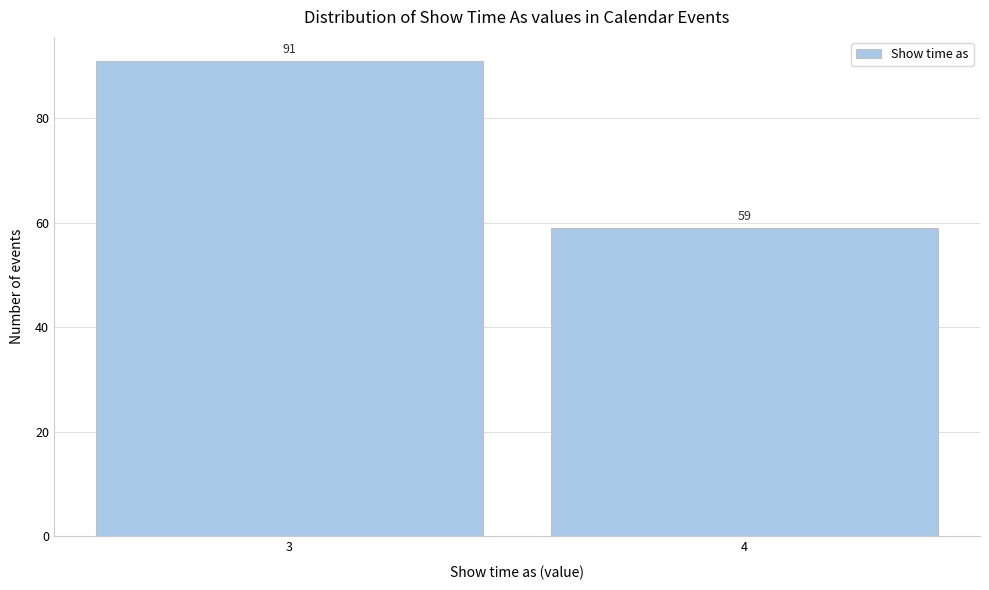

Reading left to right, extract all data points from this chart.

3=91	4=59